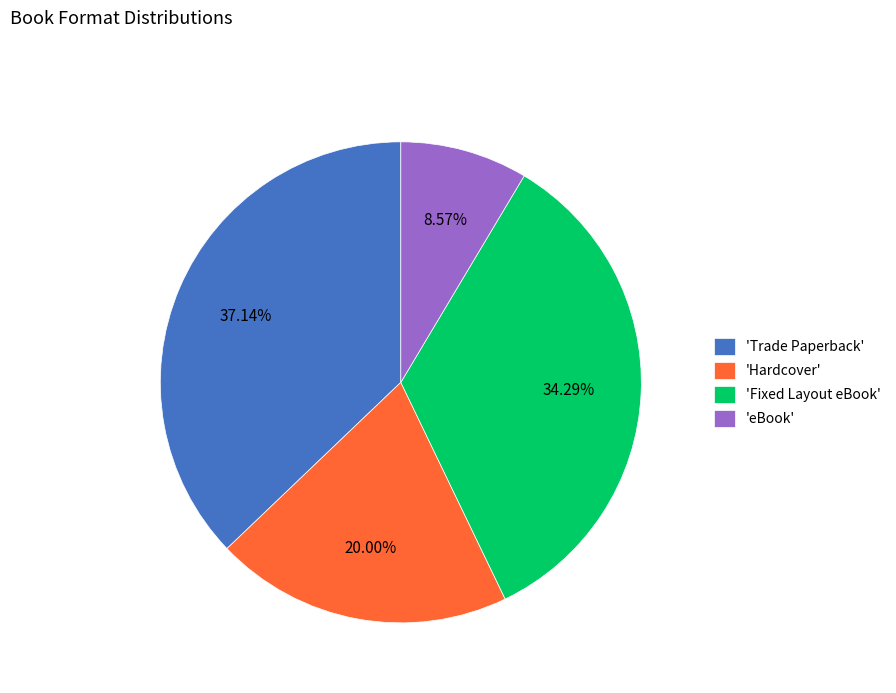

Does 'eBook' account for over 50% of the chart?

No